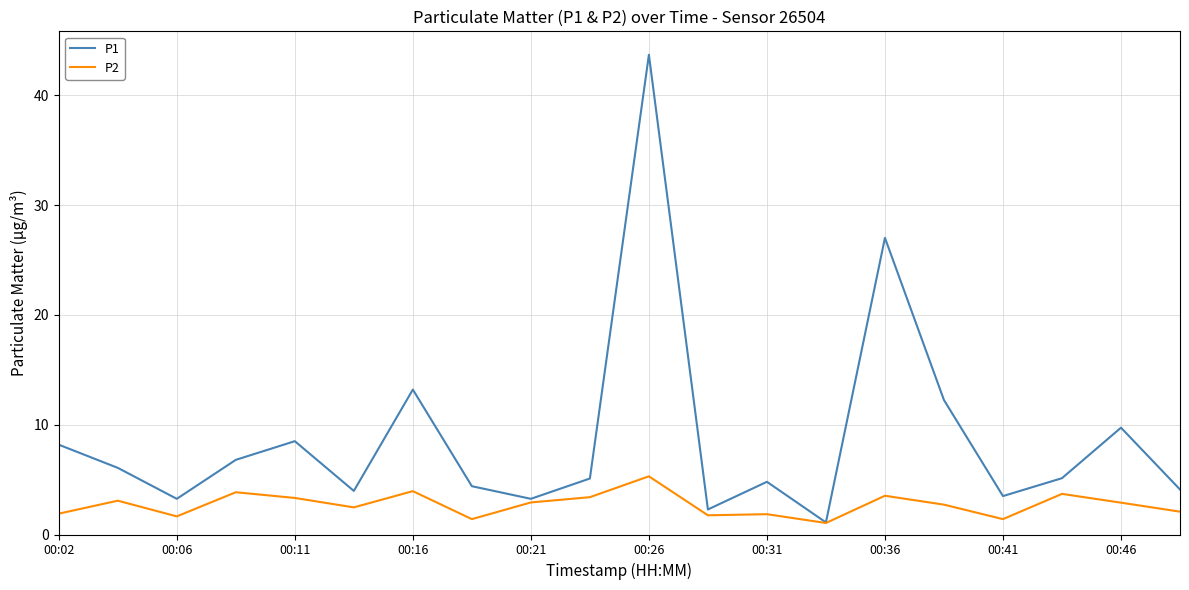

Rank the series by their maximum value, from lowest to highest.

P2, P1